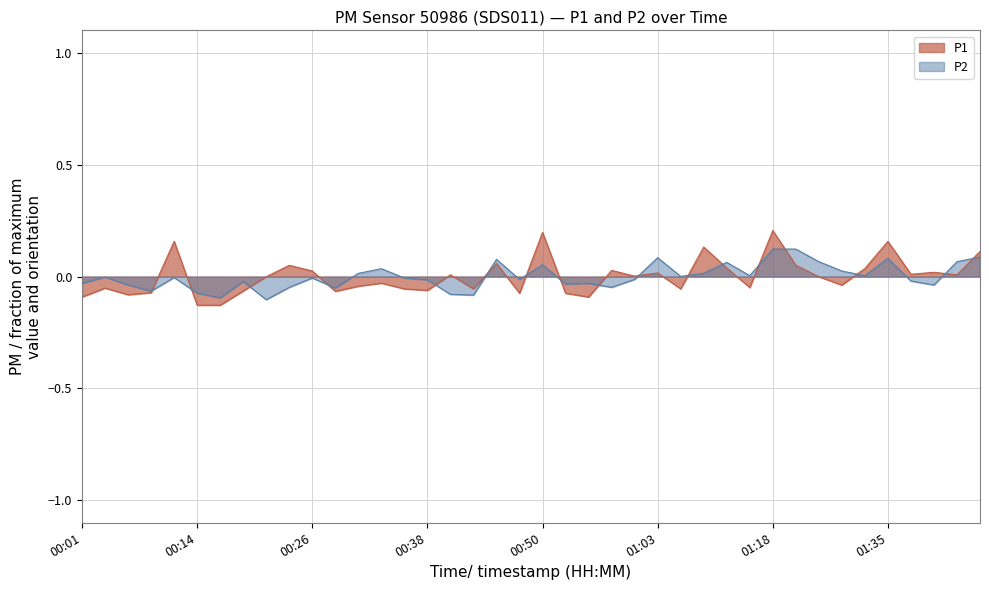

What is the difference between the highest and lowest values at 01:42?

0.1